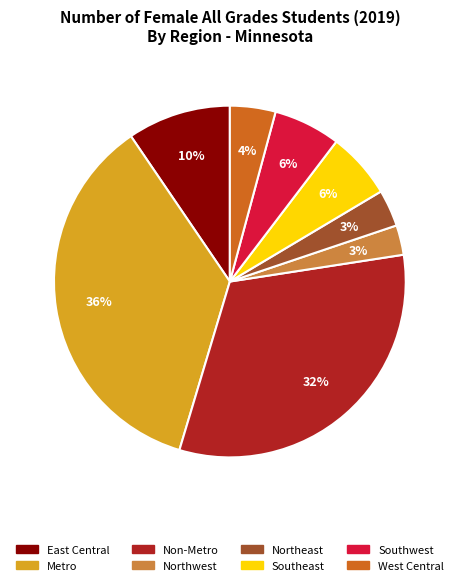

Which category has the biggest portion of the pie?

Metro